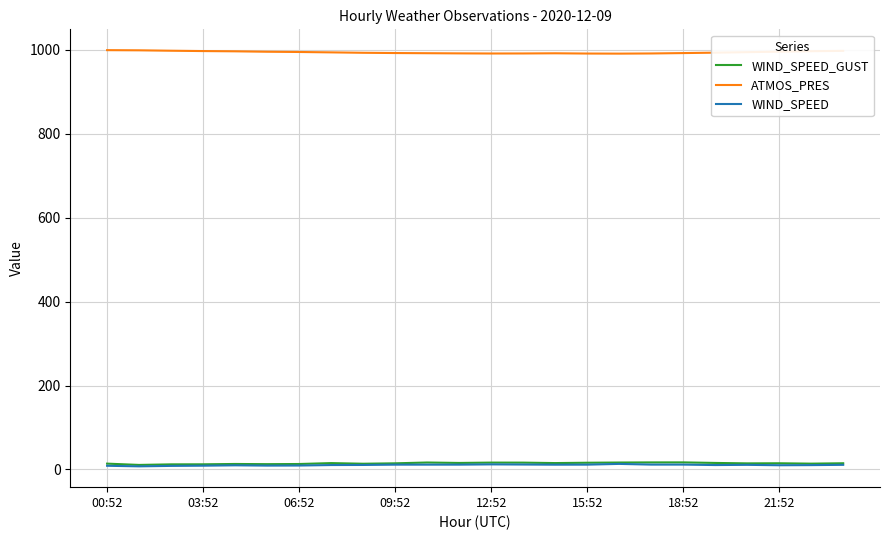

True or false: WIND_SPEED and ATMOS_PRES intersect in this chart.

False